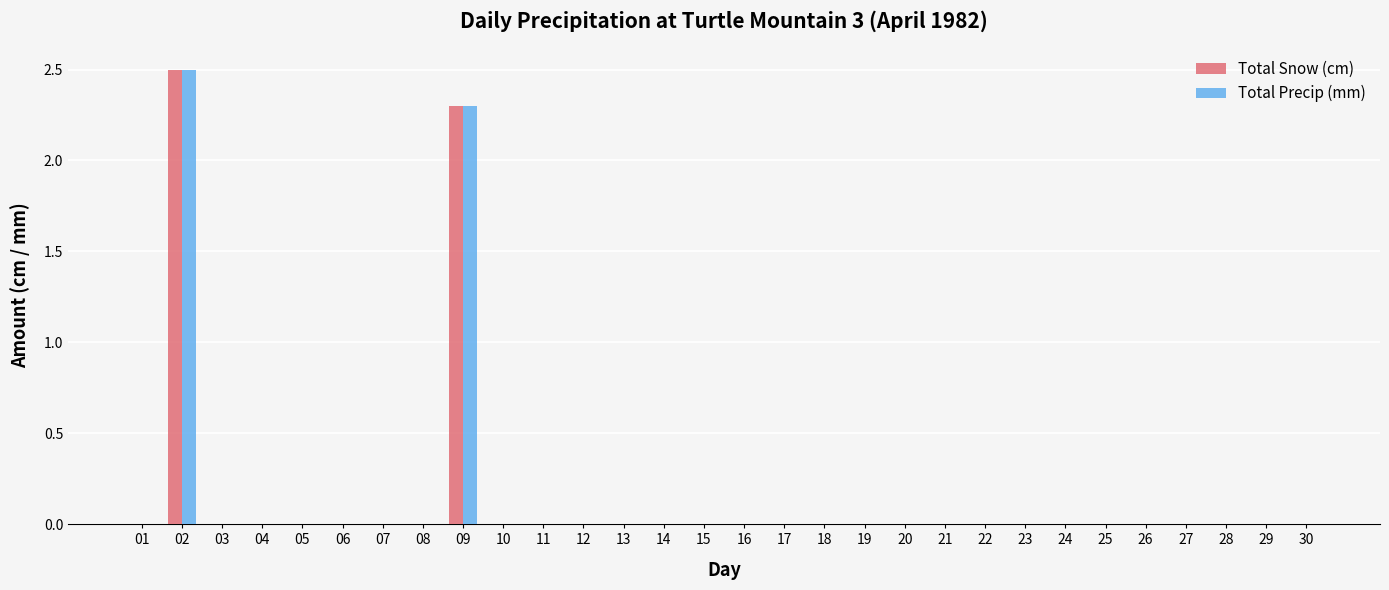

What is the highest value of the Total Precip (mm) series?

2.5